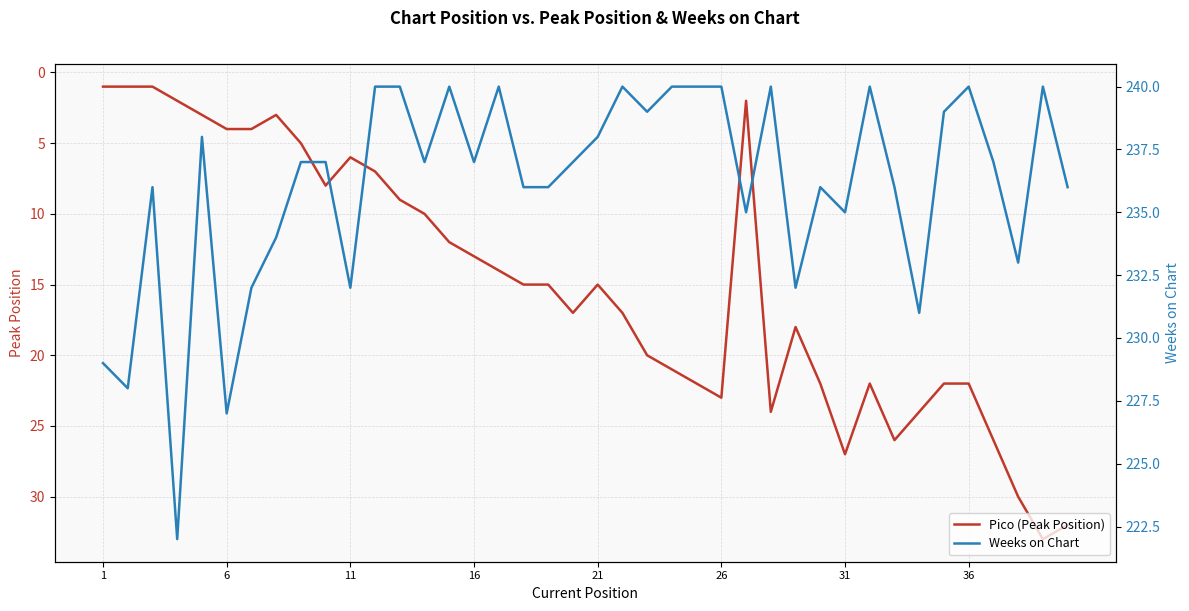

Is it true that Pico (Peak Position) equals 31 at 36?

False